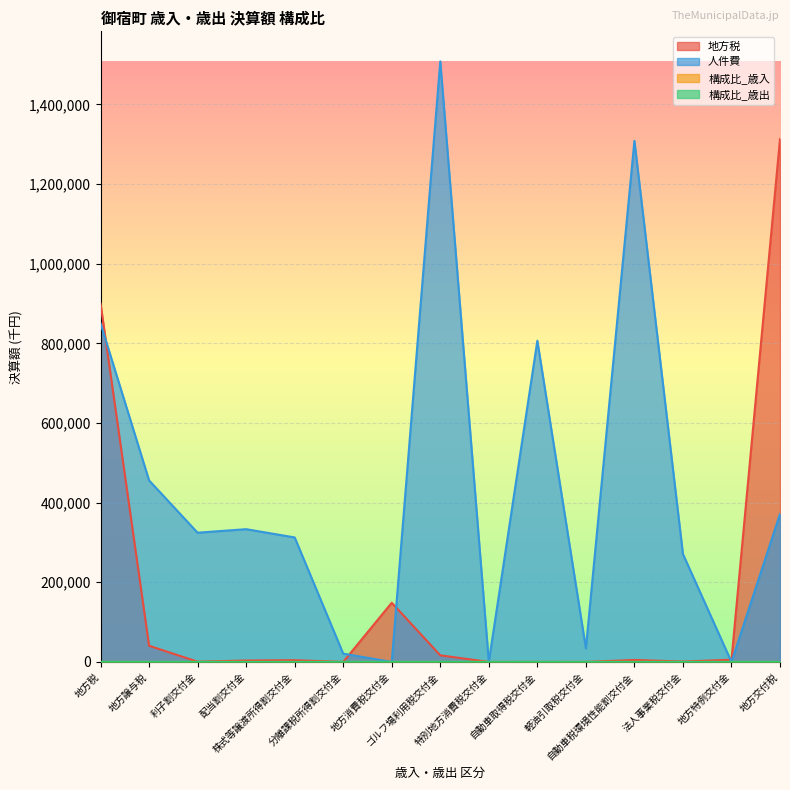

What is the value of the 構成比_歳入 point at the 8th from the left?

0.3